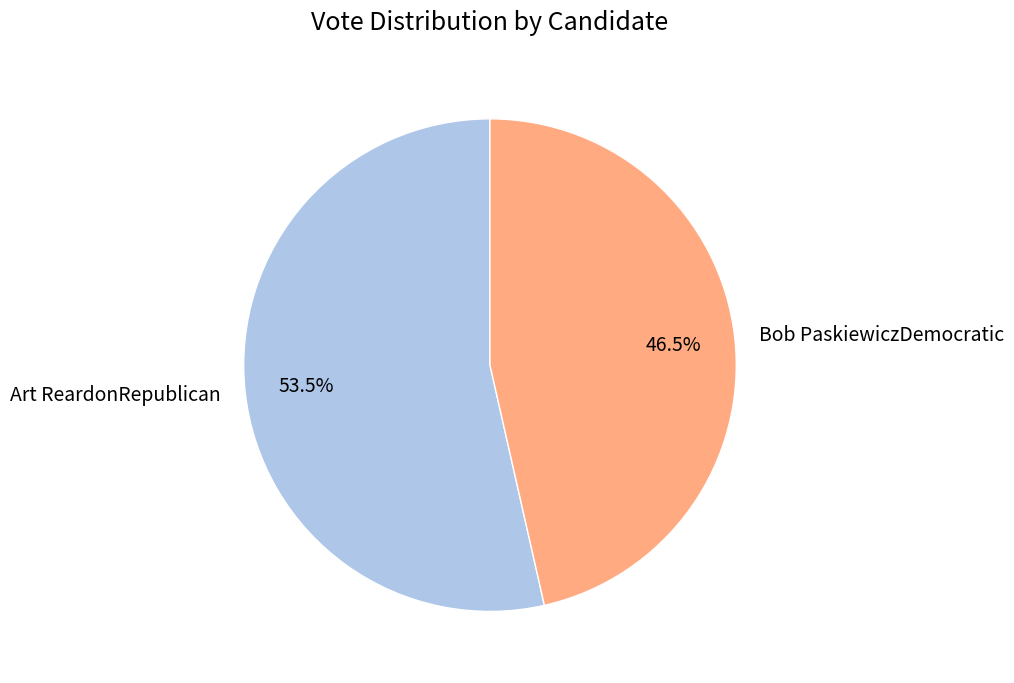

What percentage is NOT represented by Bob PaskiewiczDemocratic?

53.5%